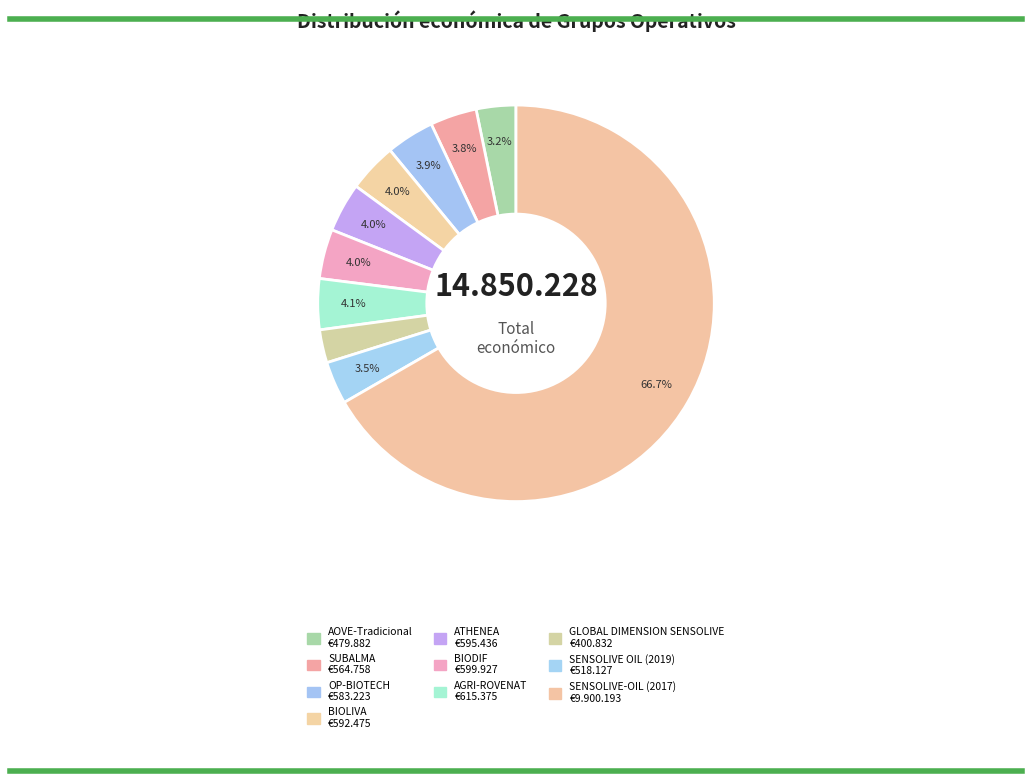

Do AGRI-ROVENAT and GLOBAL DIMENSION SENSOLIVE together represent more than half of the pie?

No